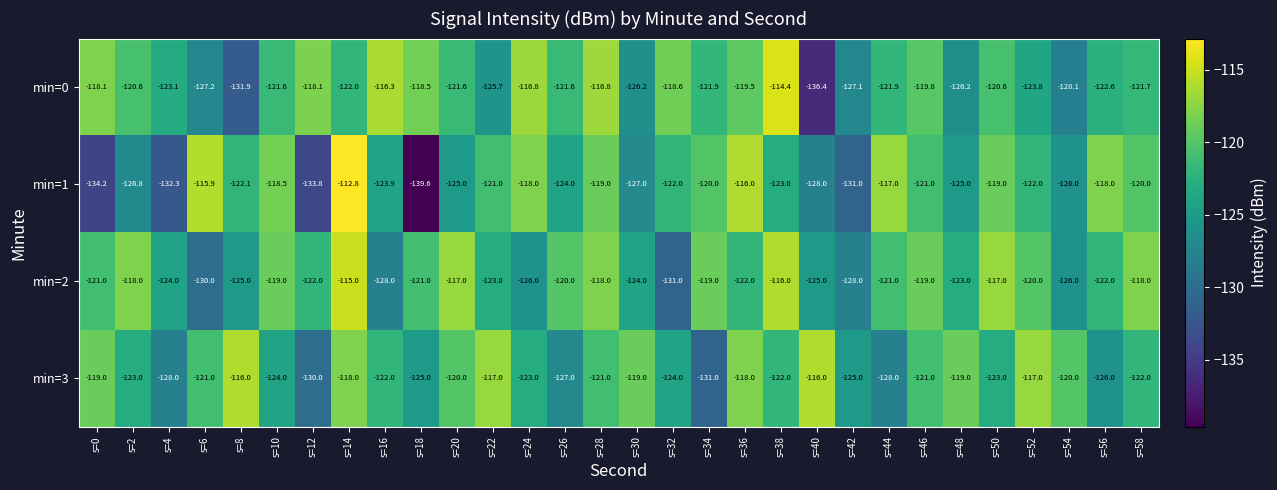

What is the spread (max minus min) of values at s=20?

8.0